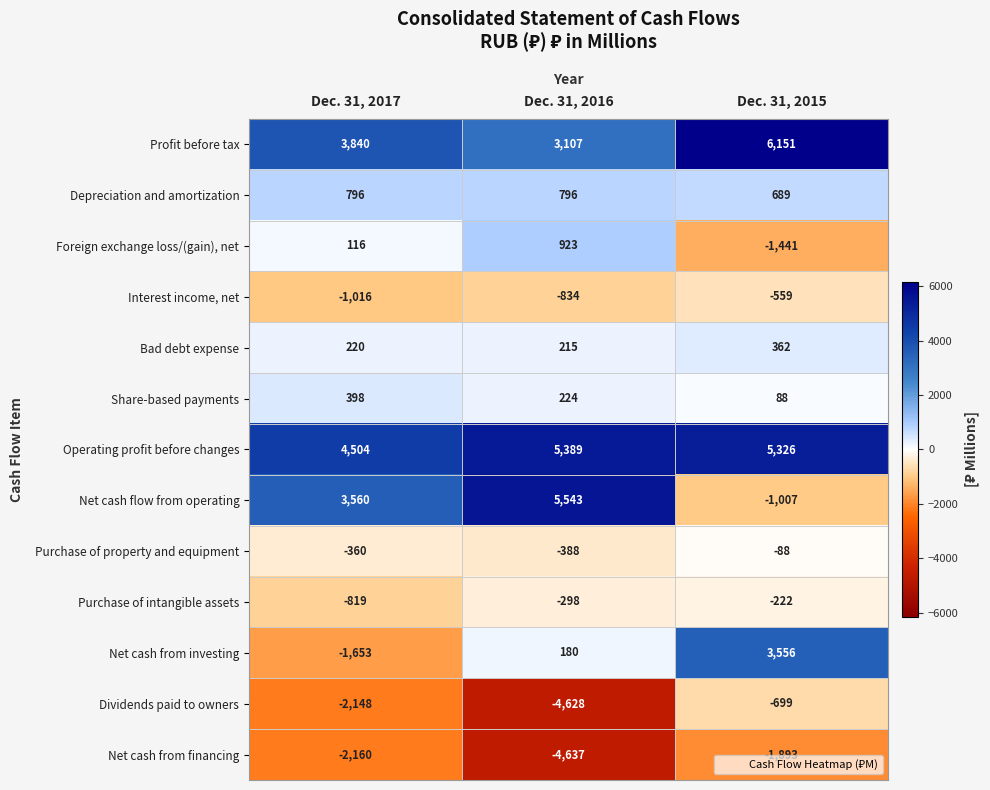

At which category is the sum across all series the highest?

Dec. 31, 2015